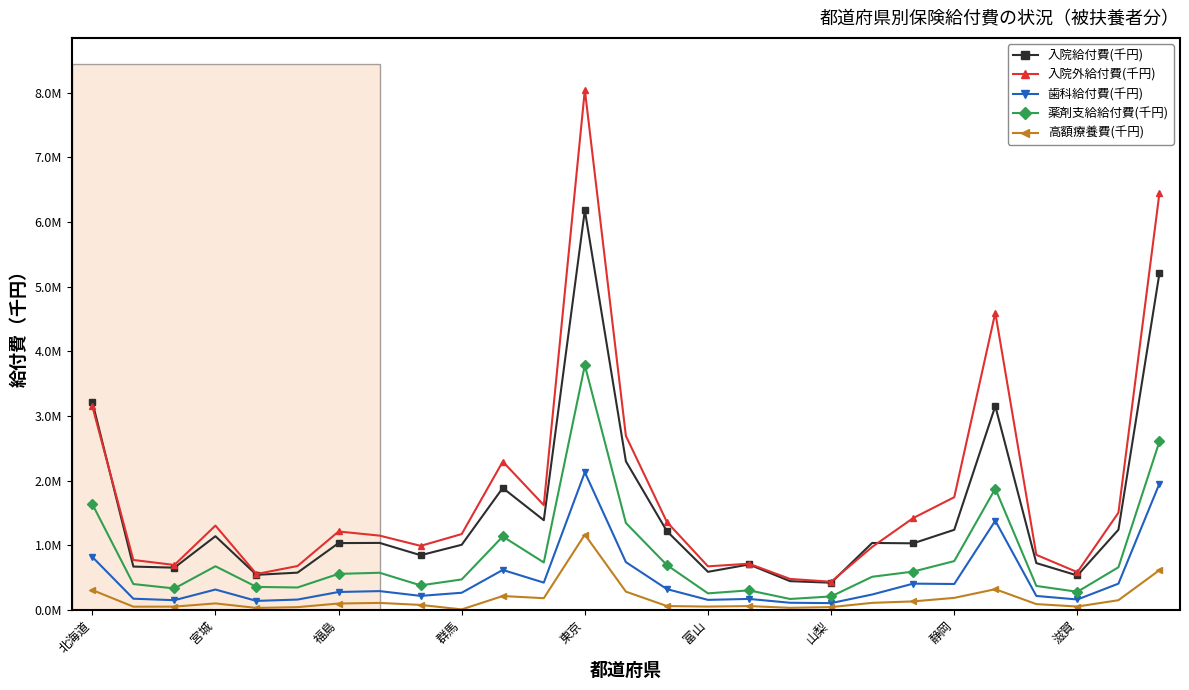

Is this an area chart (filled region under the line)?

No